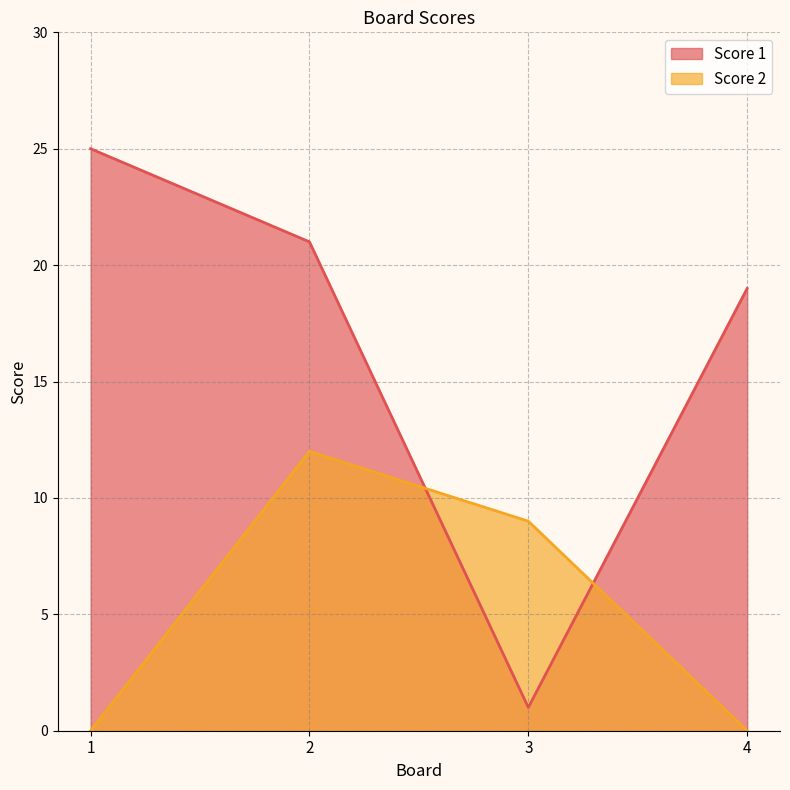

What is the spread (max minus min) of values at 3?

8